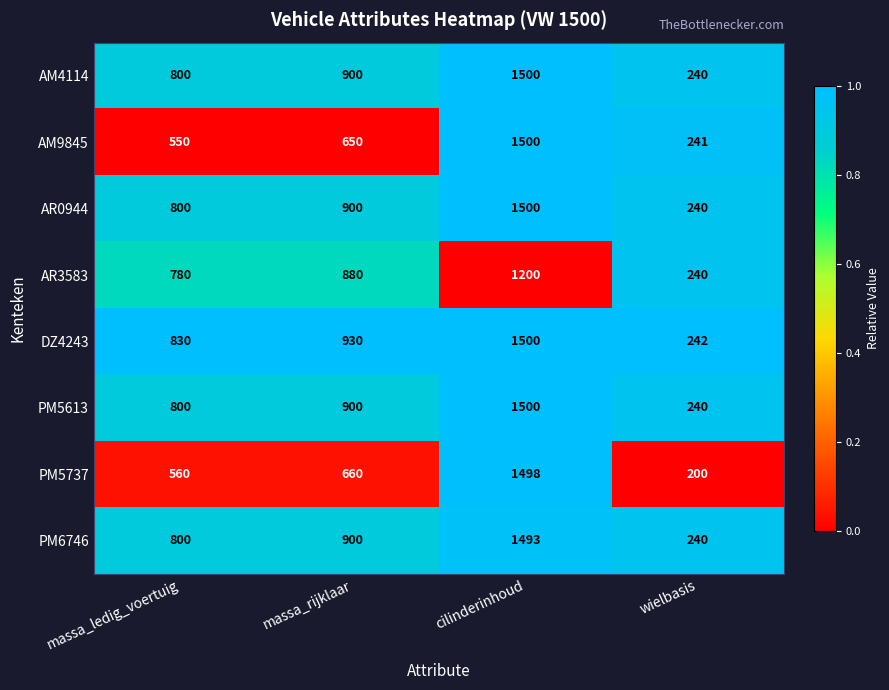

True or false: PM6746 has a value of 900 at massa_rijklaar.

True